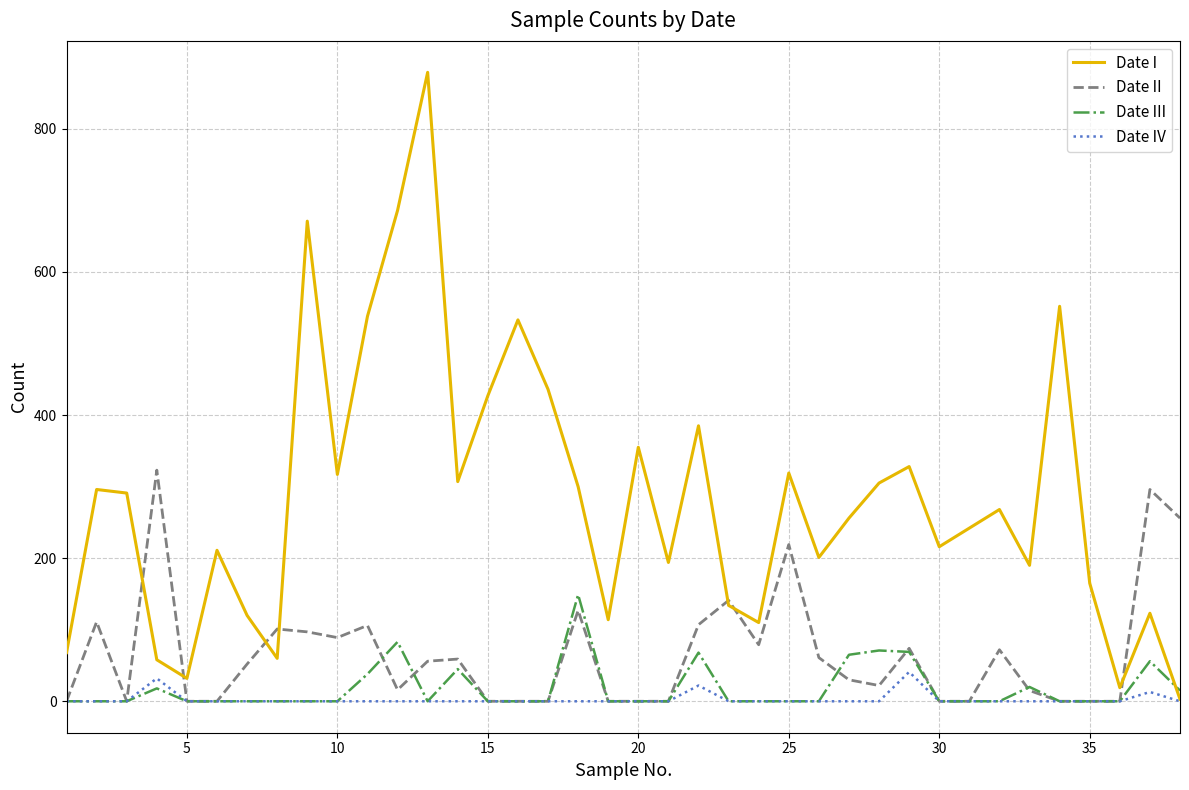

List the series in order of their peak value, highest first.

Date I, Date II, Date III, Date IV